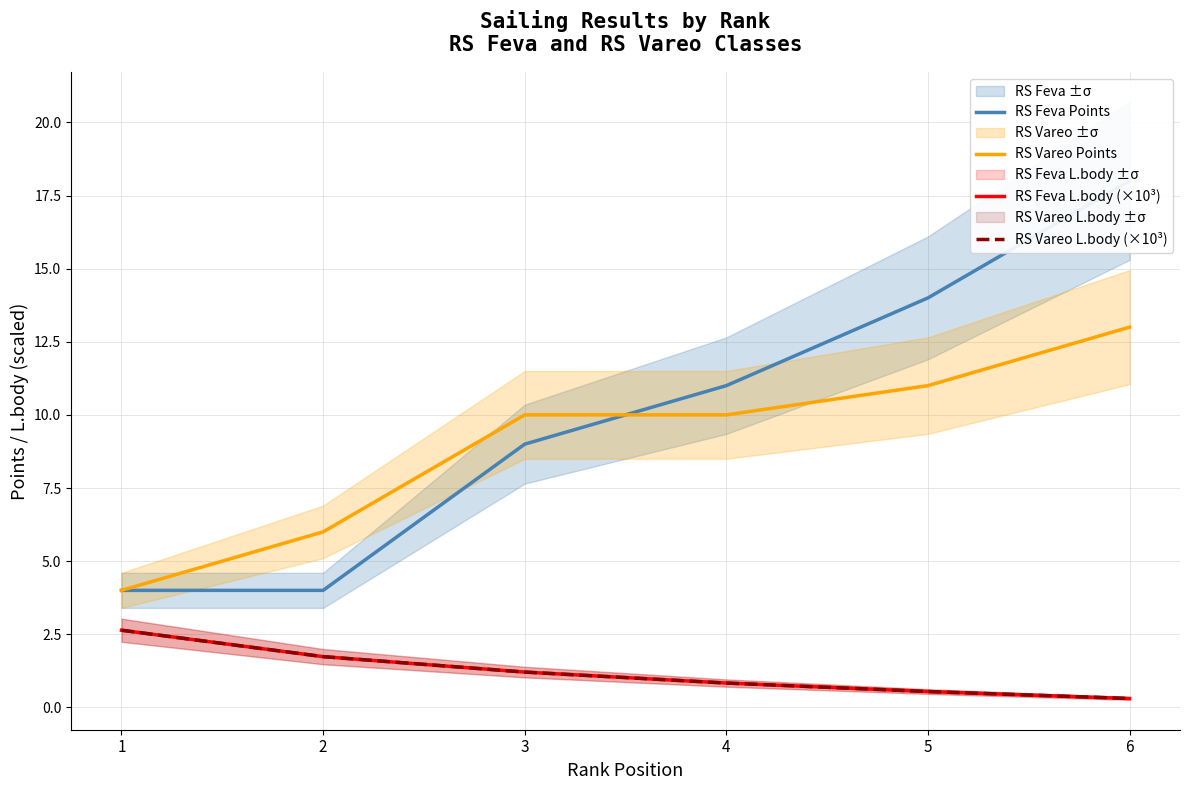

Which category has the highest value in the RS Vareo L.body (×10³) series?

1